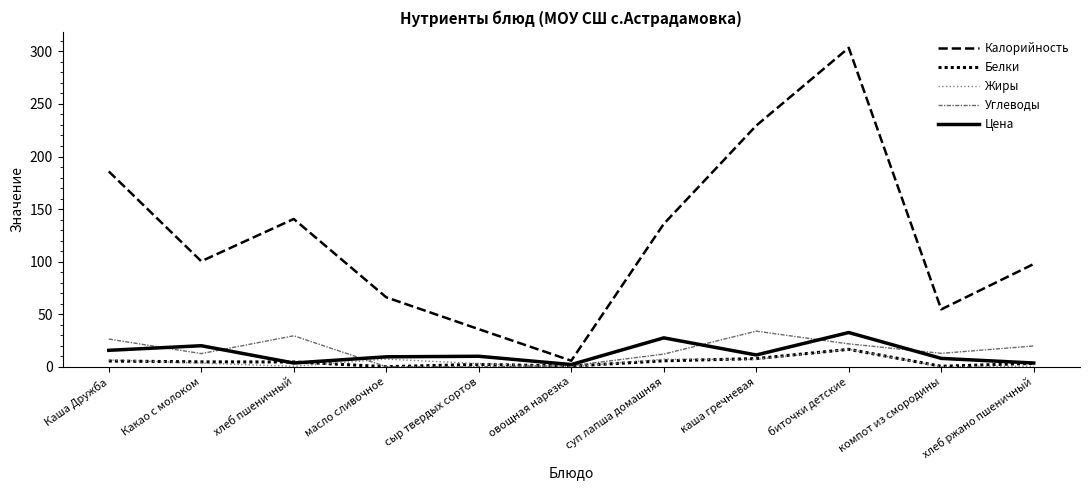

Is the value of Калорийность at Каша Дружба greater than the value of Жиры at овощная нарезка?

Yes